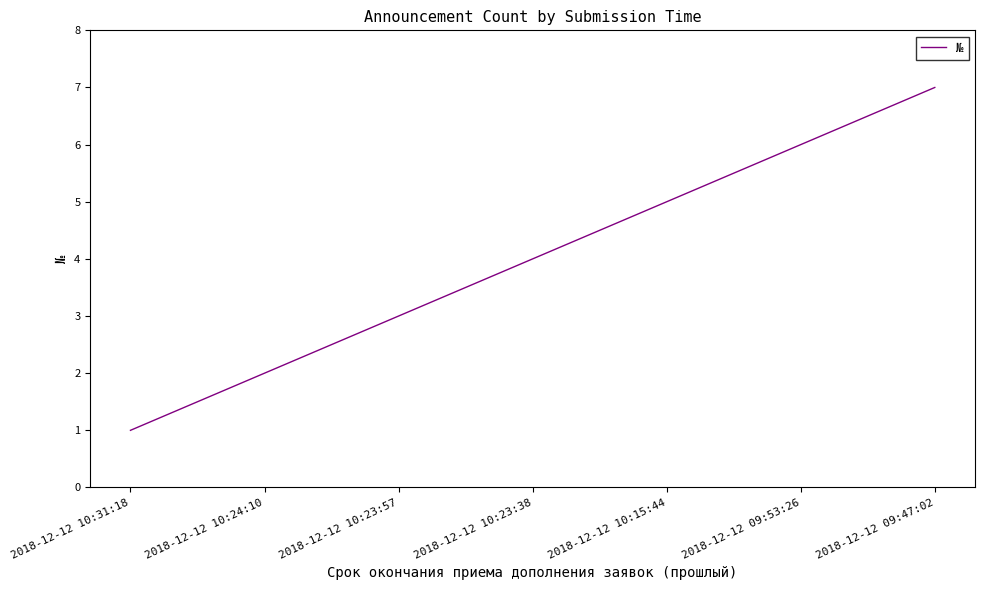

Is this an area chart (filled region under the line)?

No